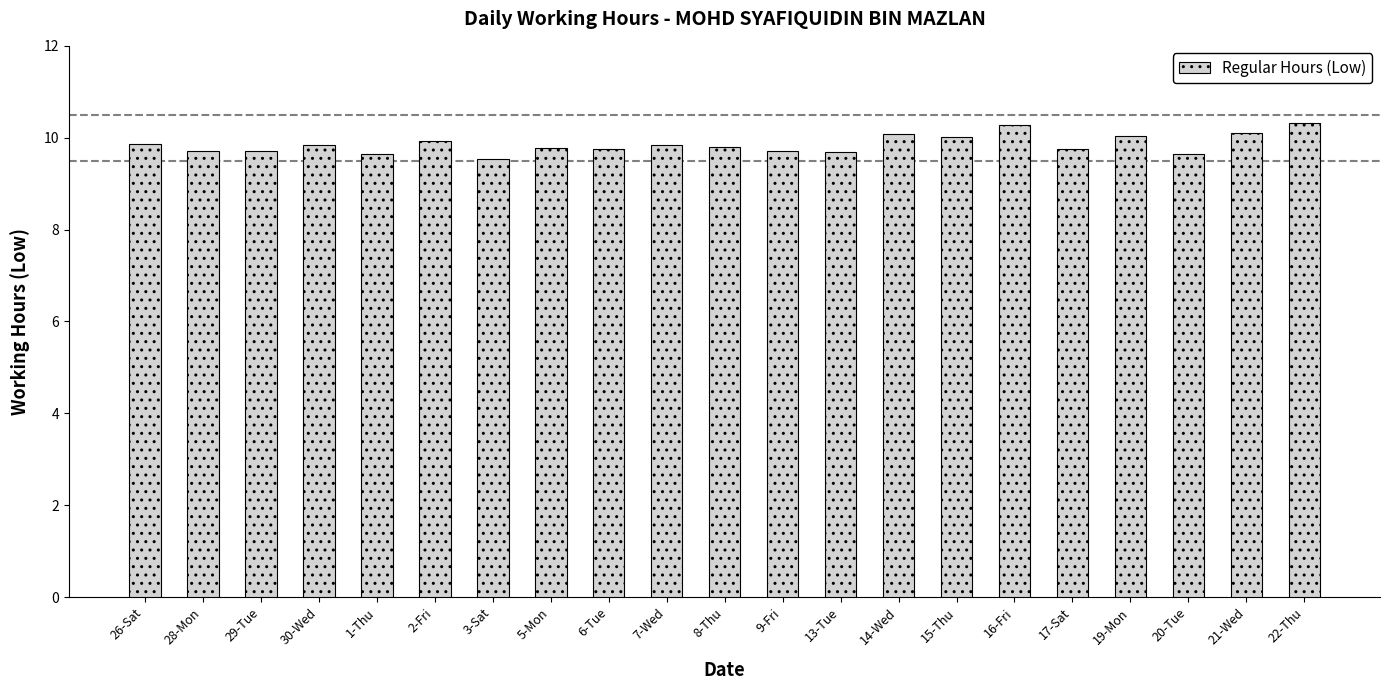

What is the difference between the maximum and minimum values?

0.8